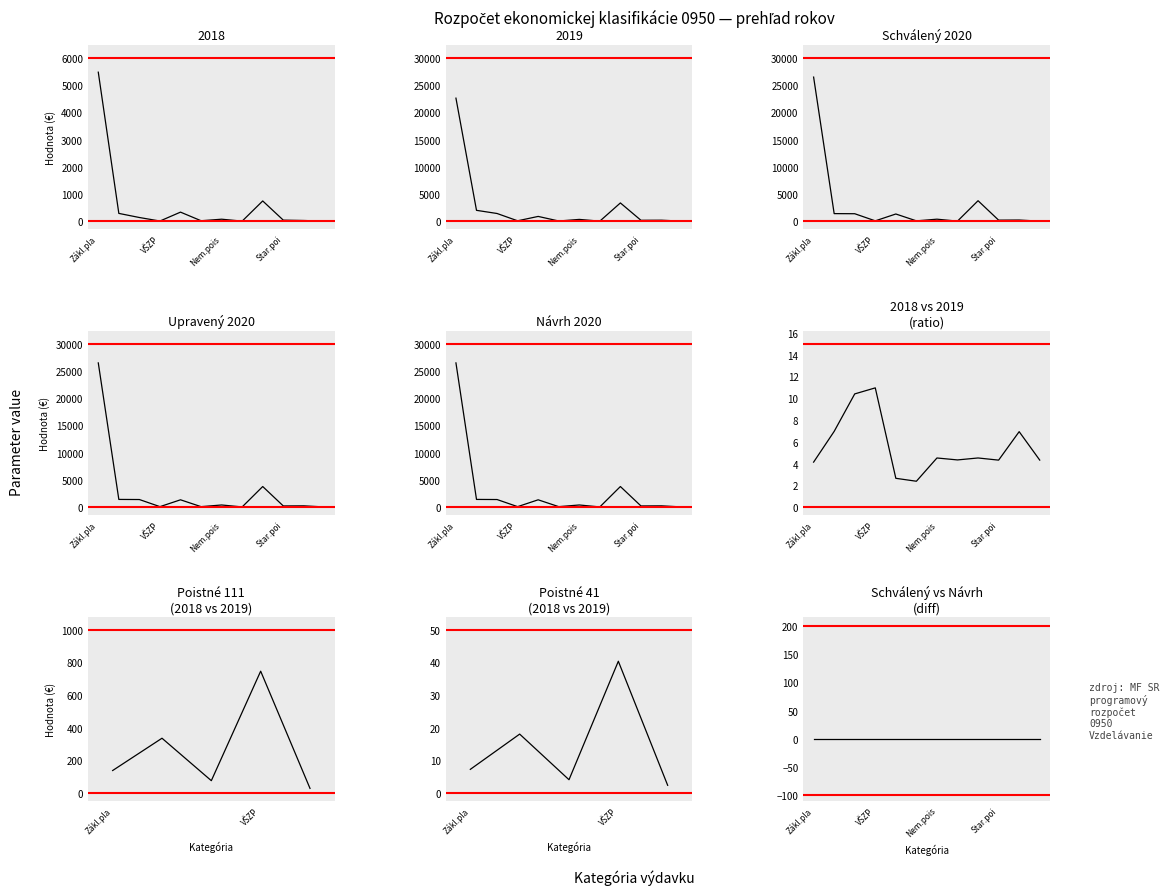

What are all the series names shown in the legend?

2018, 2019, Schválený 2020, Upravený 2020, Návrh 2020